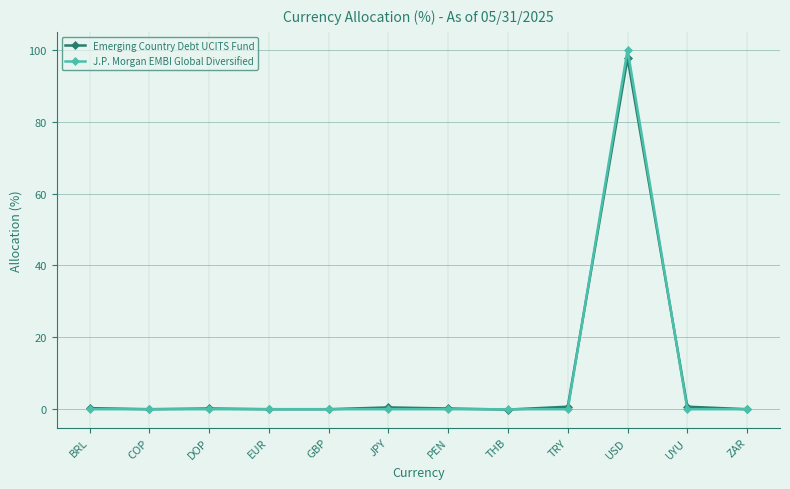

What is the maximum value for Emerging Country Debt UCITS Fund?

97.7